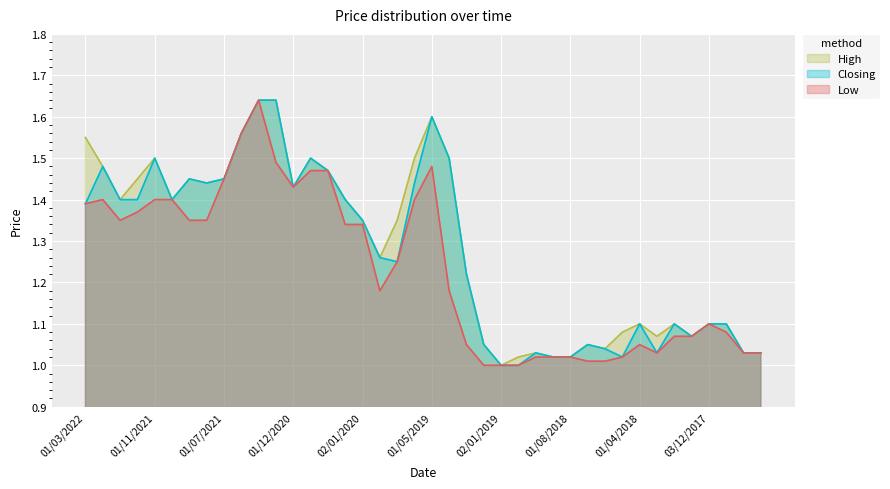

Which series has the largest total across all categories?

High